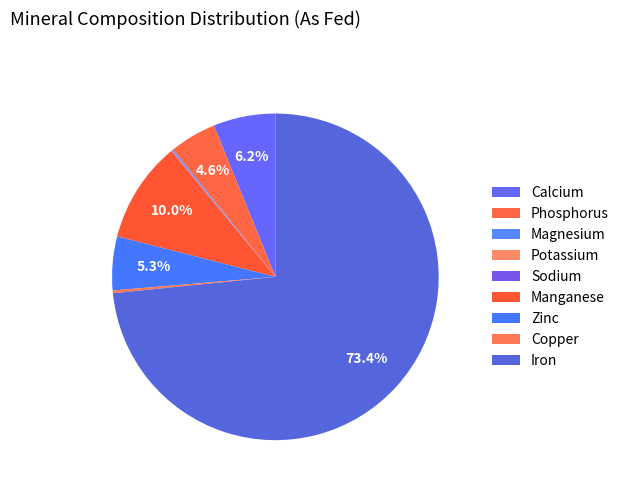

True or false: Sodium accounts for 12% of the total.

False